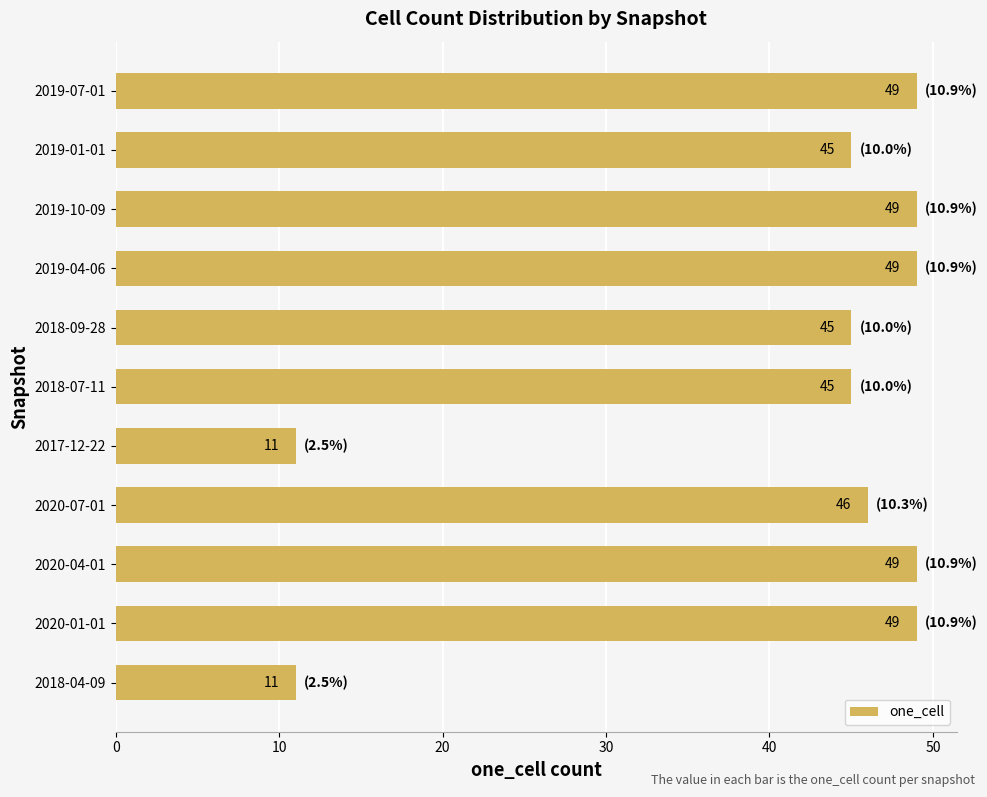

How many data points are less than 46?

5